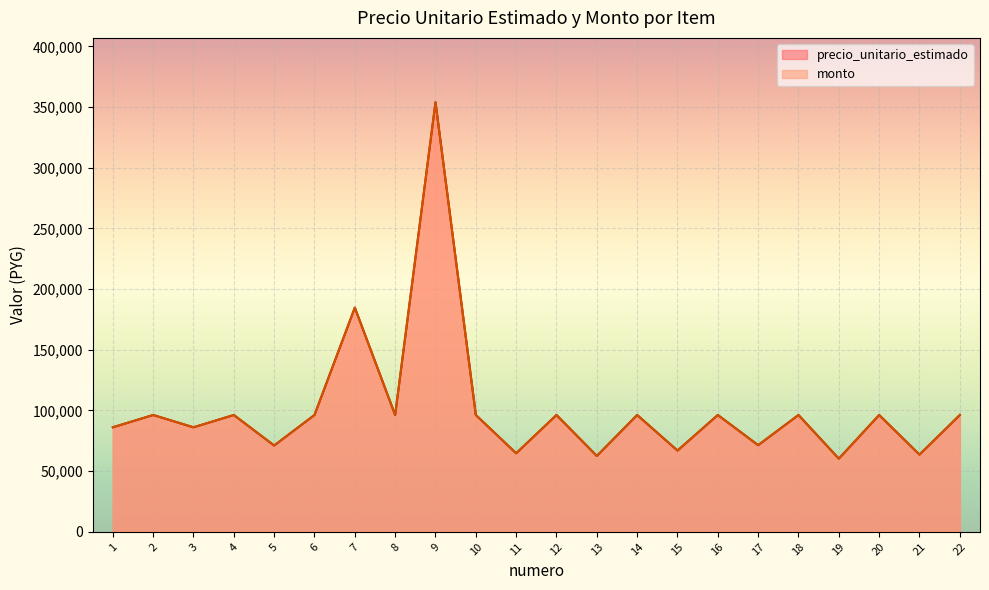

At which category does precio_unitario_estimado reach its first local valley?

3